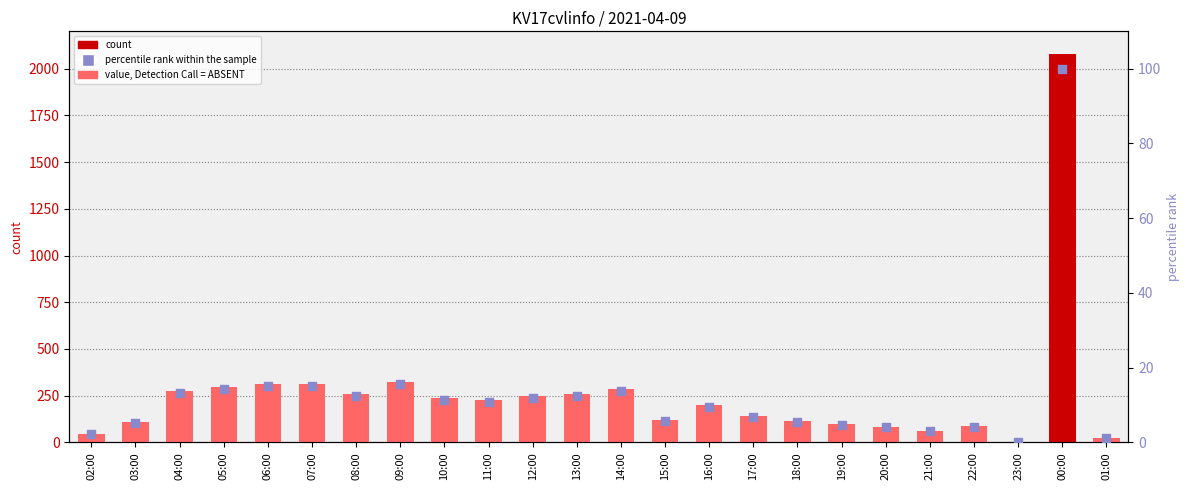

Which series has the largest Y range (max minus min)?

col_3